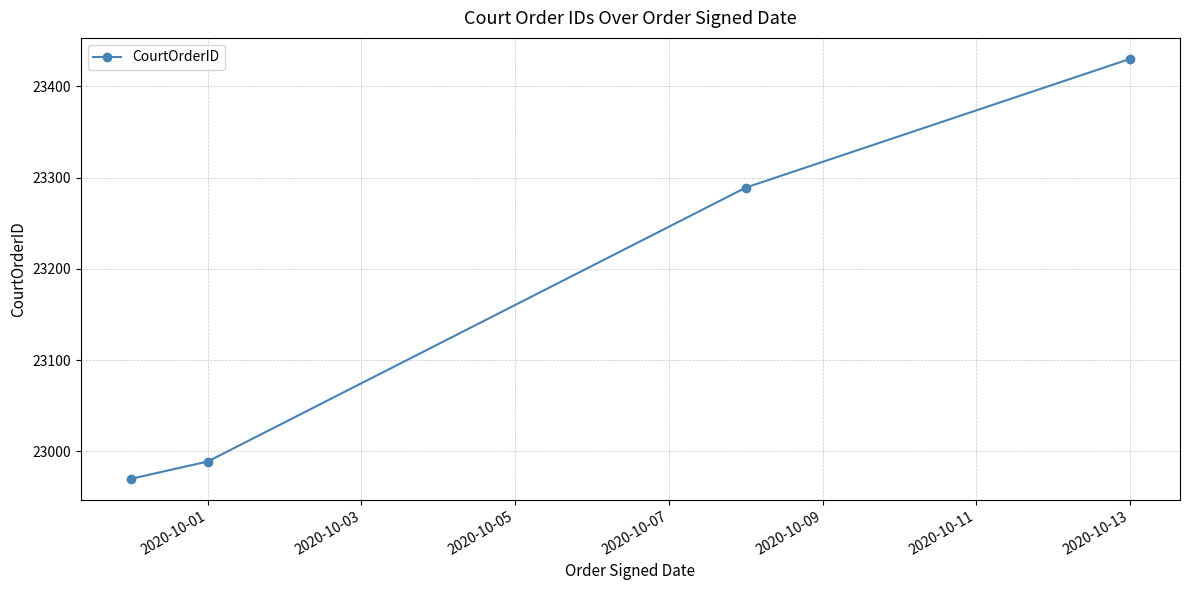

What is the smallest value displayed?

22970